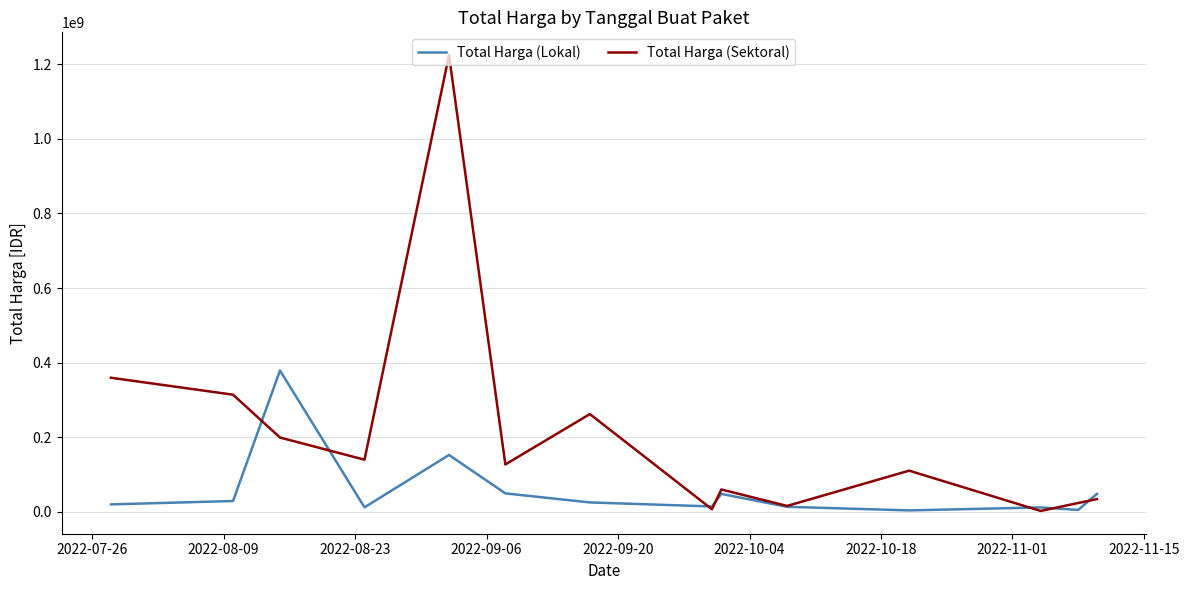

List the series in order of their peak value, lowest first.

Total Harga (Lokal), Total Harga (Sektoral)